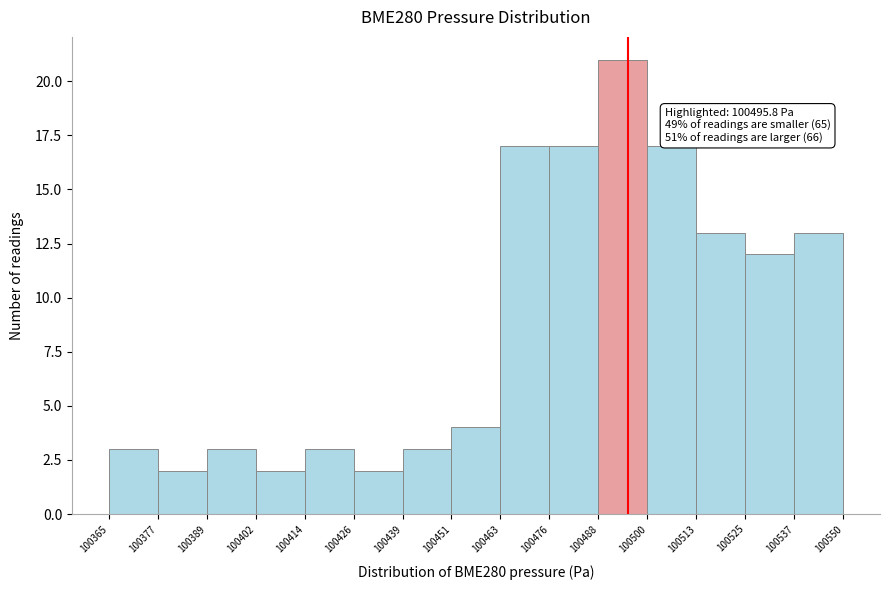

Over which range of the x-axis is the bar tallest?

100488 to 100500